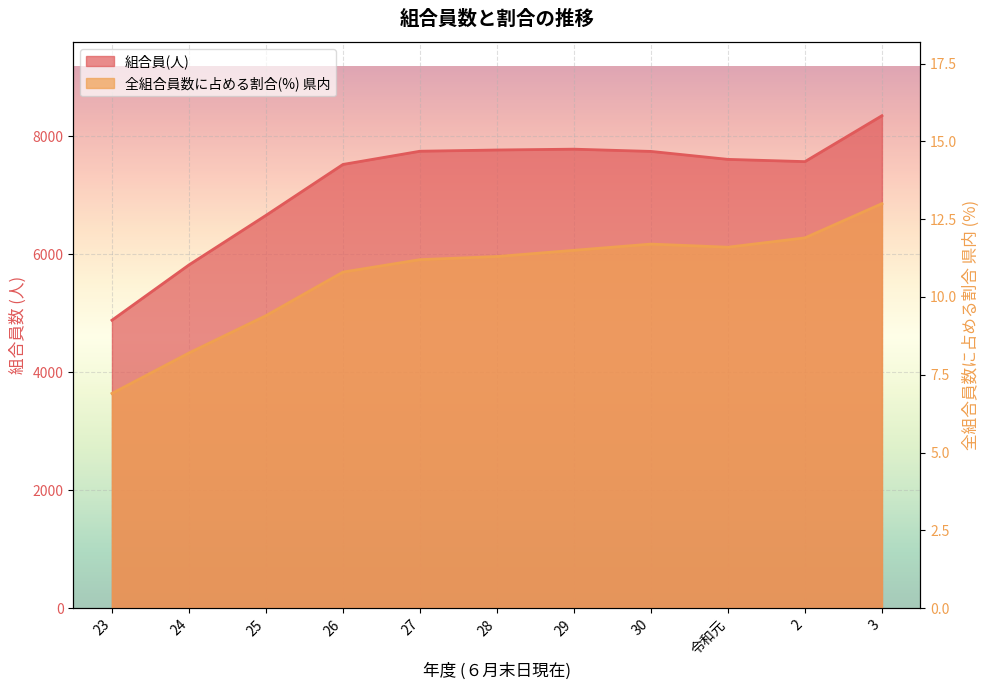

What is the approximate value of 全組合員数に占める割合(%) 県内 at 29?

11.5